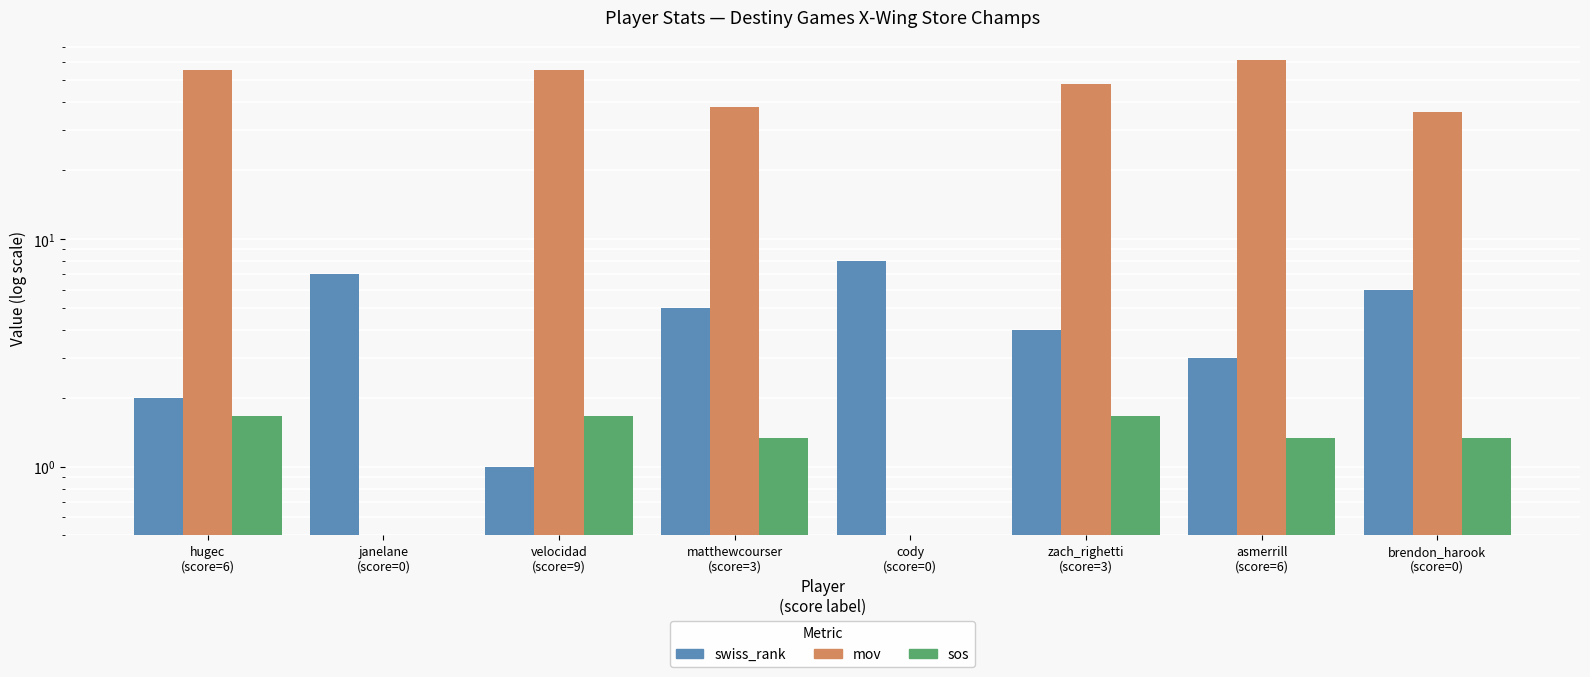

How many bars are there in each group?

3